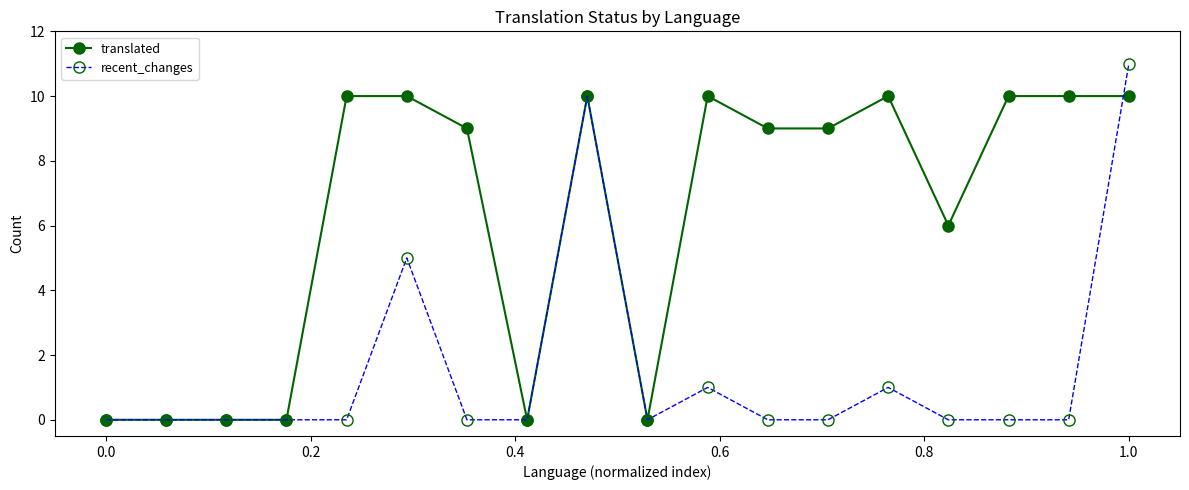

What is the average value of the recent_changes series?

2